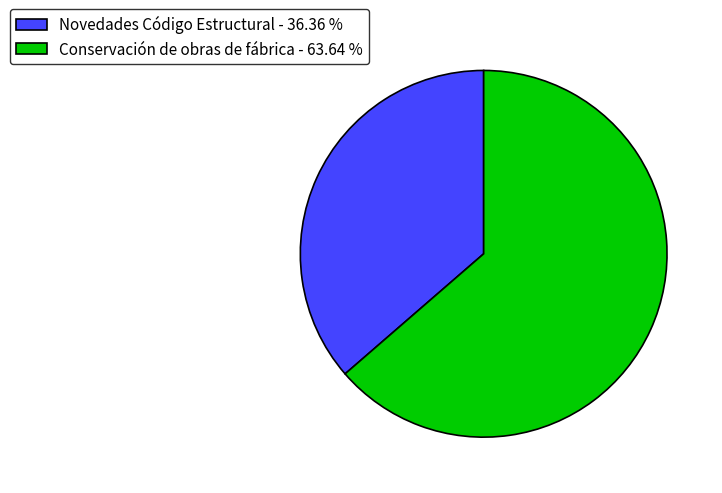

Does any single category account for the majority?

Yes